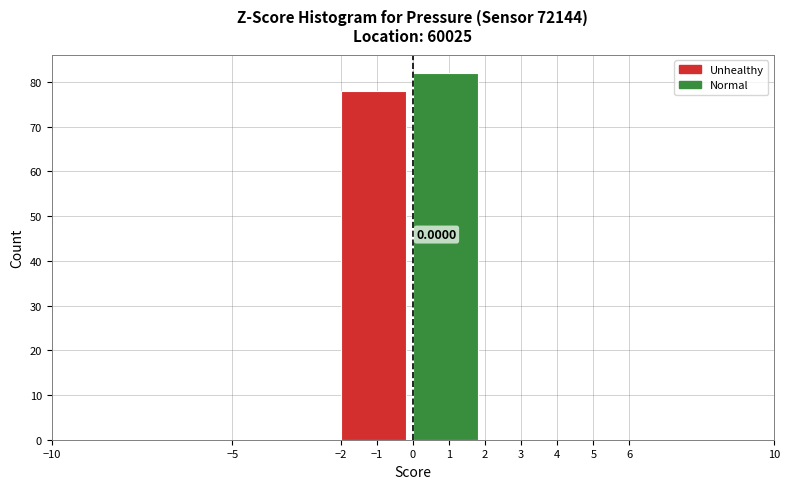

Over which range of the x-axis is the bar tallest?

0 to 2